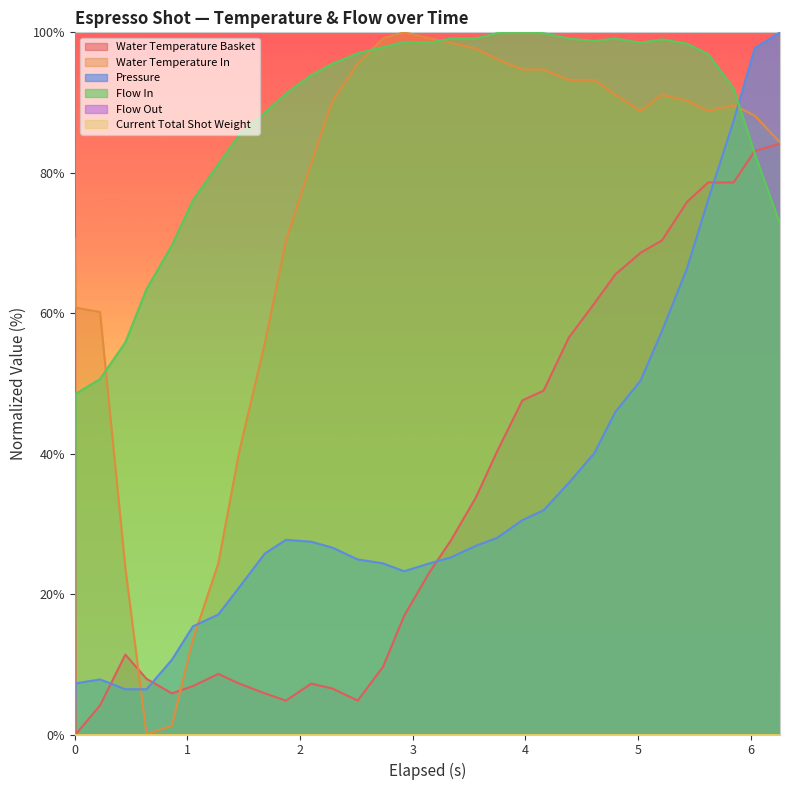

In pressure, how many points are lower than both neighbors (excluding endpoints)?

1